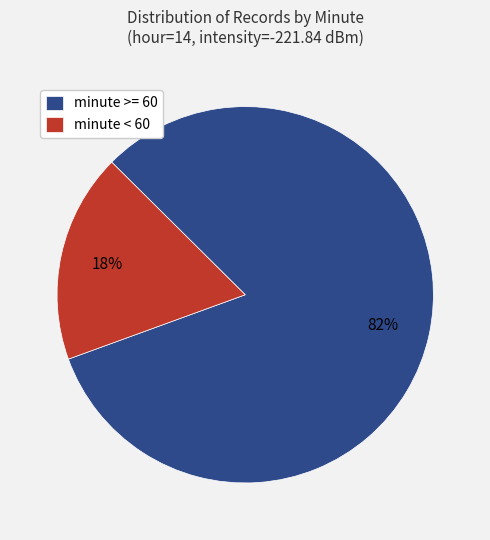

Is the sum of minute < 60 and minute >= 60 greater than half?

Yes